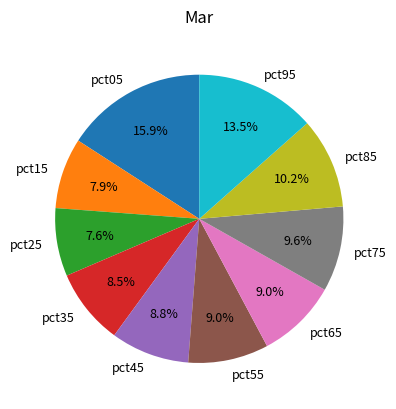

Is the sum of pct55 and pct25 greater than half?

No